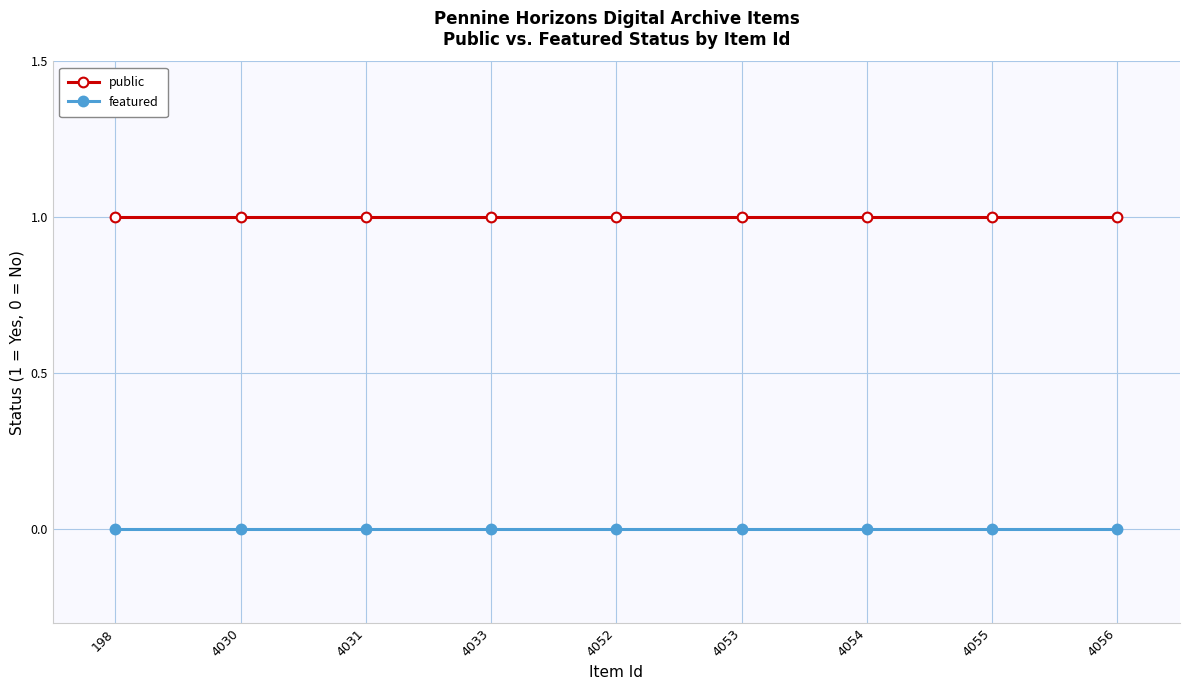

True or false: featured and public intersect in this chart.

False